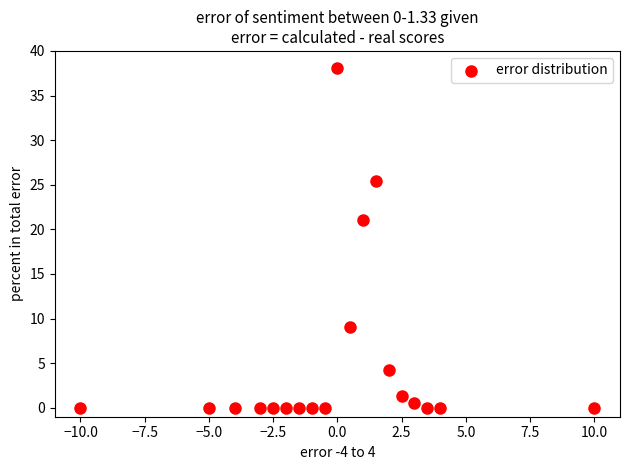

What Y value in the scatter plot is closest to 19?

21.1